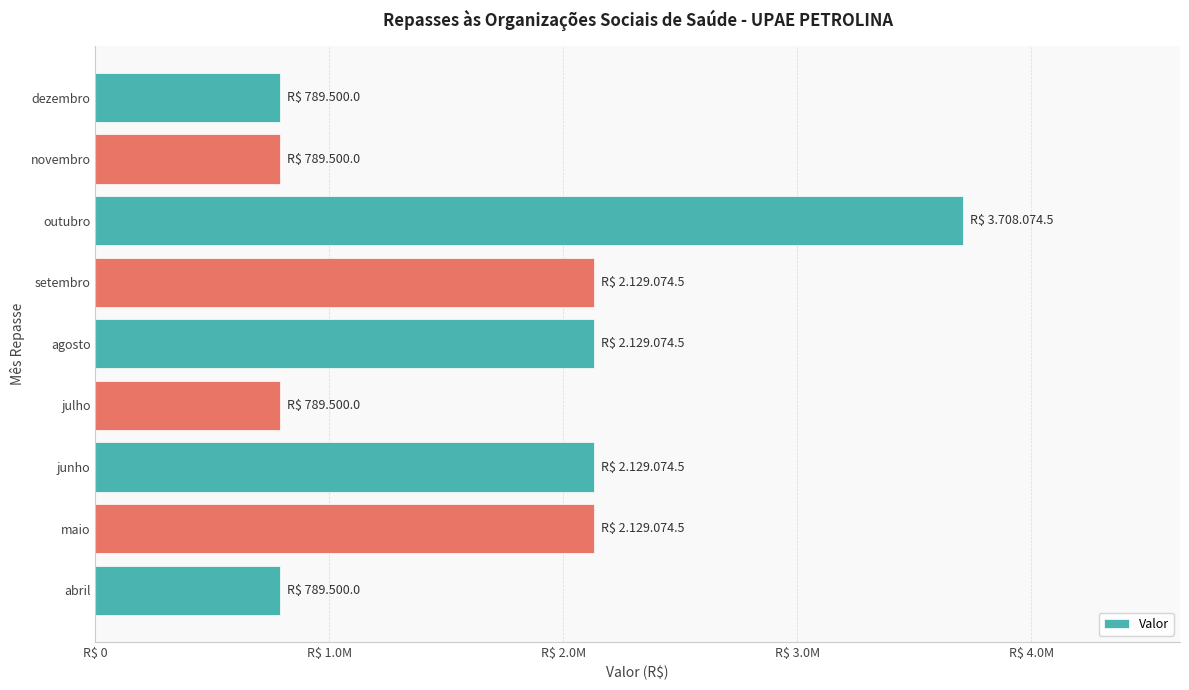

What is the difference between the maximum and second lowest values?

2918574.5